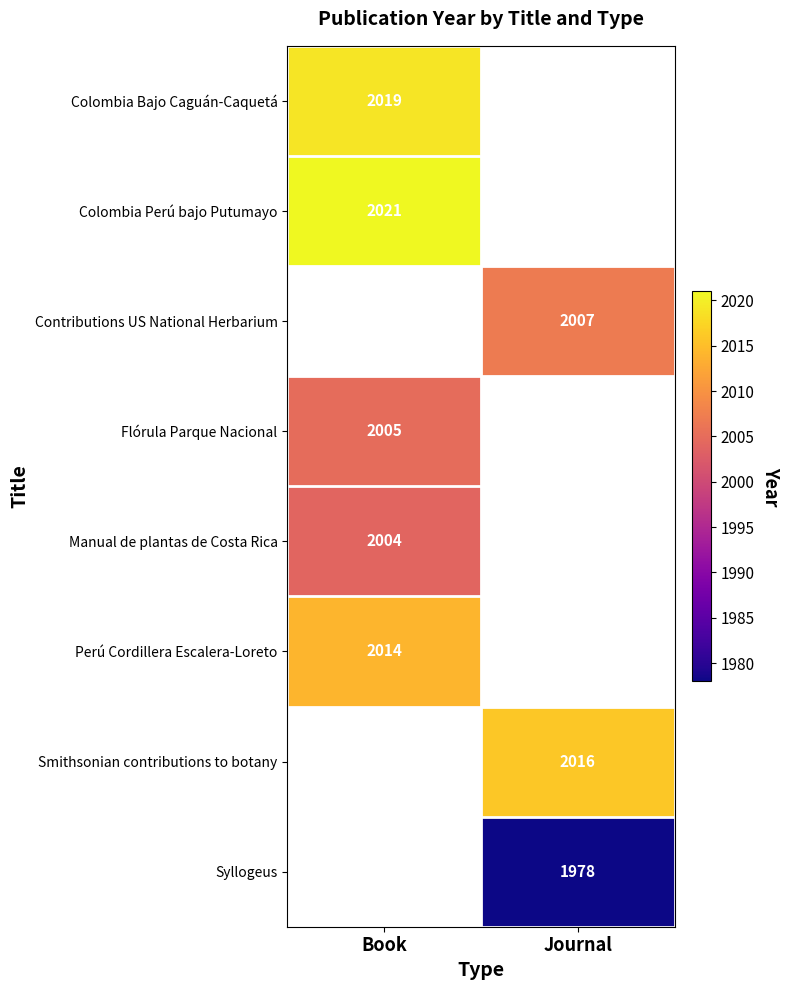

The Manual de plantas de Costa Rica series shows 2004 at Book. True or false?

True